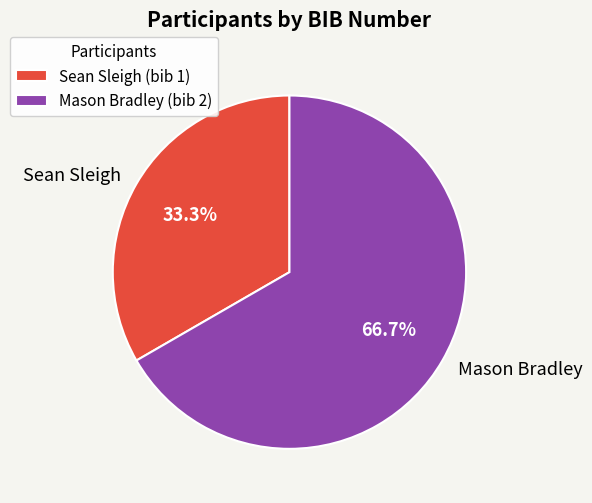

How many slices are in this pie chart?

2